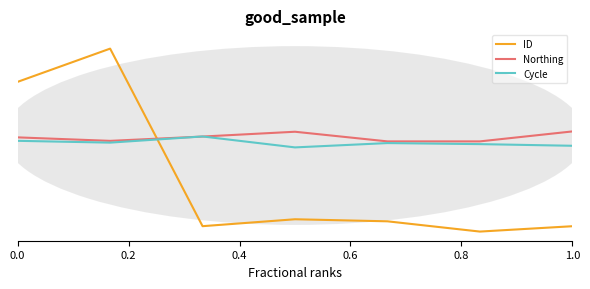

Between which two adjacent categories do Northing and Cycle first intersect?

0.2 and 0.4